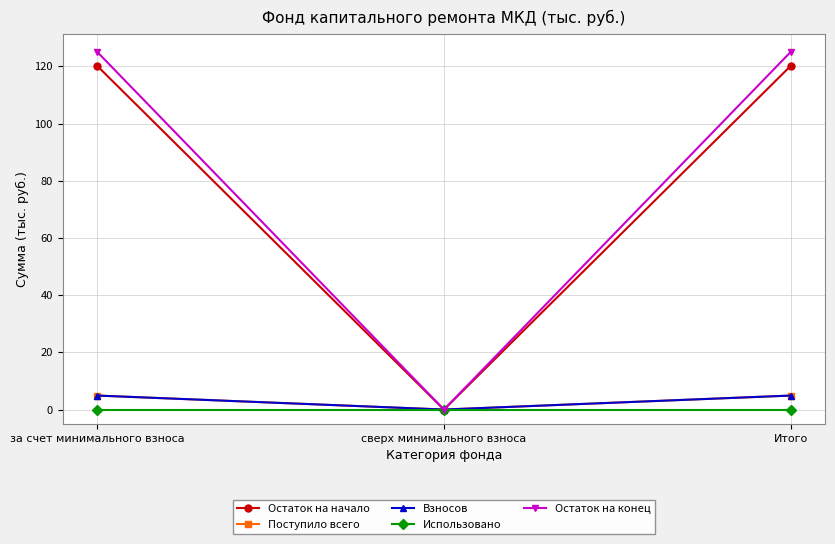

At which label is Остаток на конец closest to 62?

сверх минимального взноса